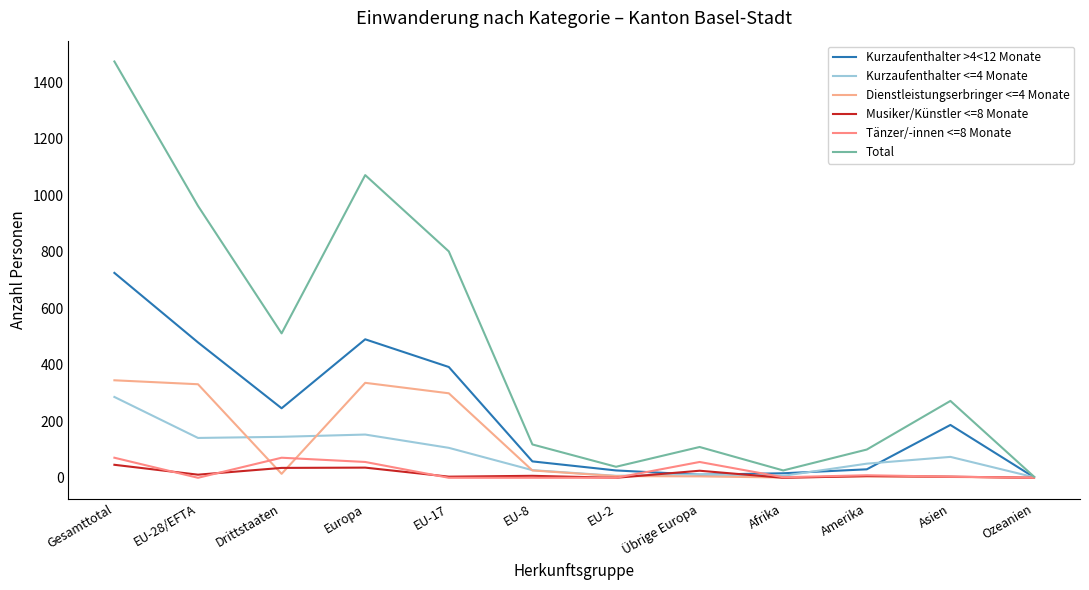

True or false: Total has more than 1 points higher than both neighbors.

True